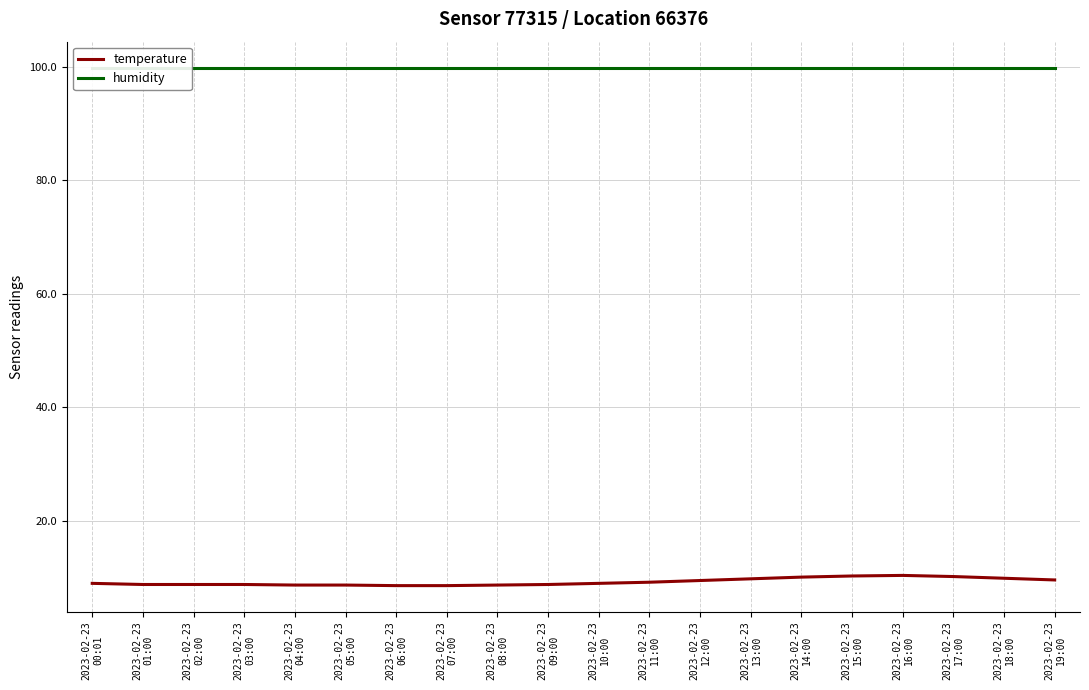

Is the value of temperature at 2023-02-23
11:00 greater than the value of humidity at 2023-02-23
09:00?

No